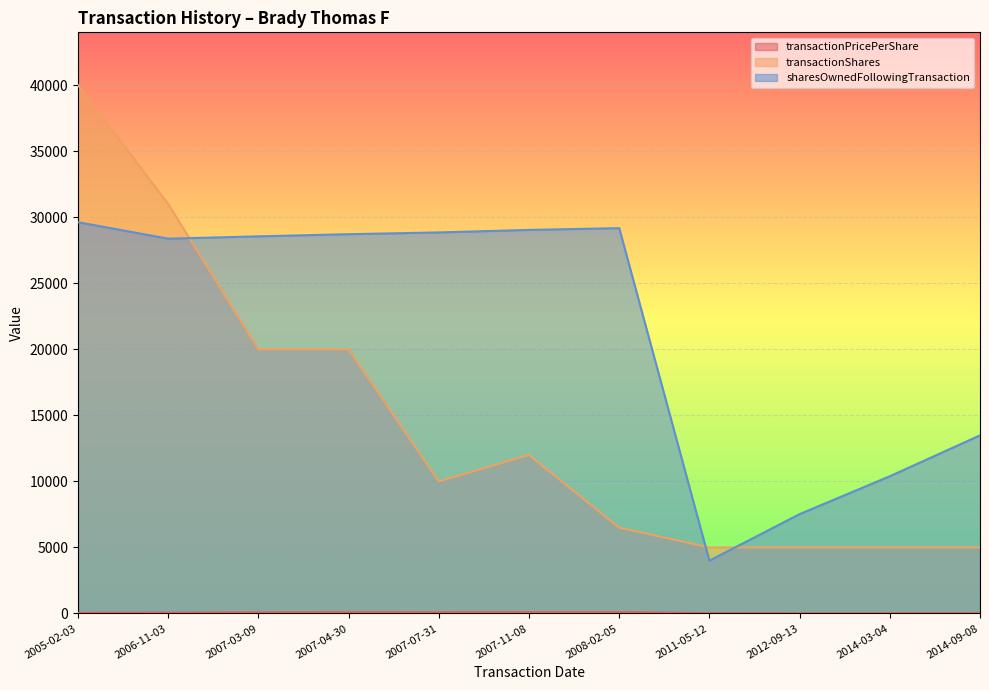

What is the difference between the second highest and second lowest values in the transactionShares series?

26000.0